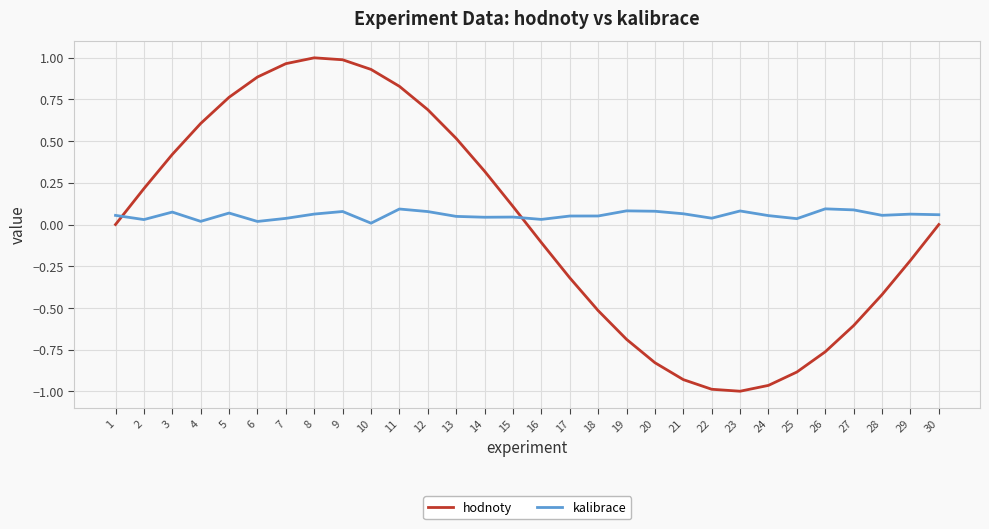

Rank the series by their maximum value, from highest to lowest.

hodnoty, kalibrace